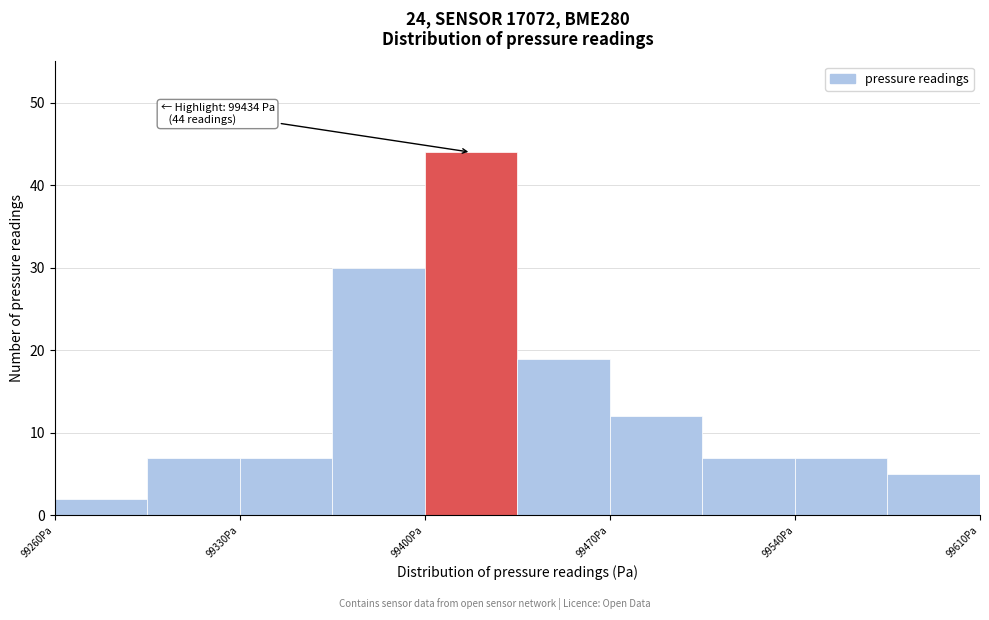

Around what value on the x-axis is the tallest bar? Give the approximate position of its centre, as read against the axis.

99420